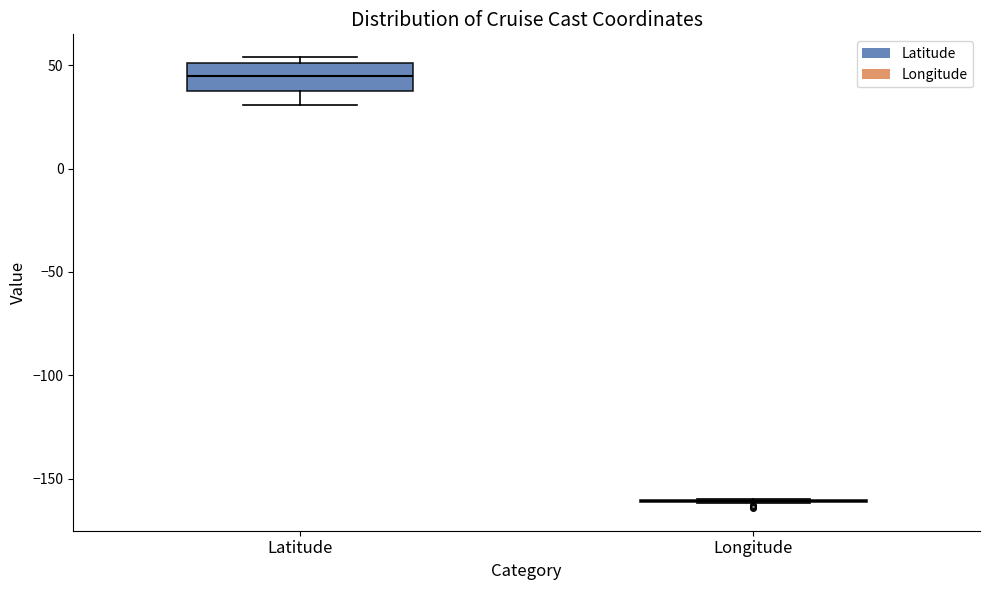

Which box is the tallest, from its lower edge to its upper edge?

Latitude